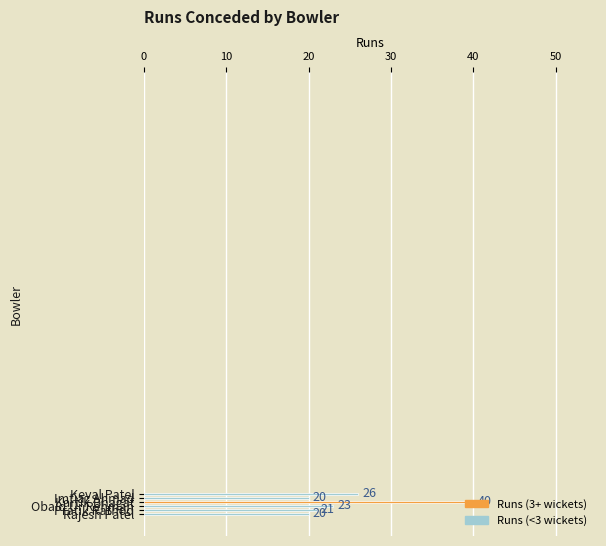

What is the average value?

25